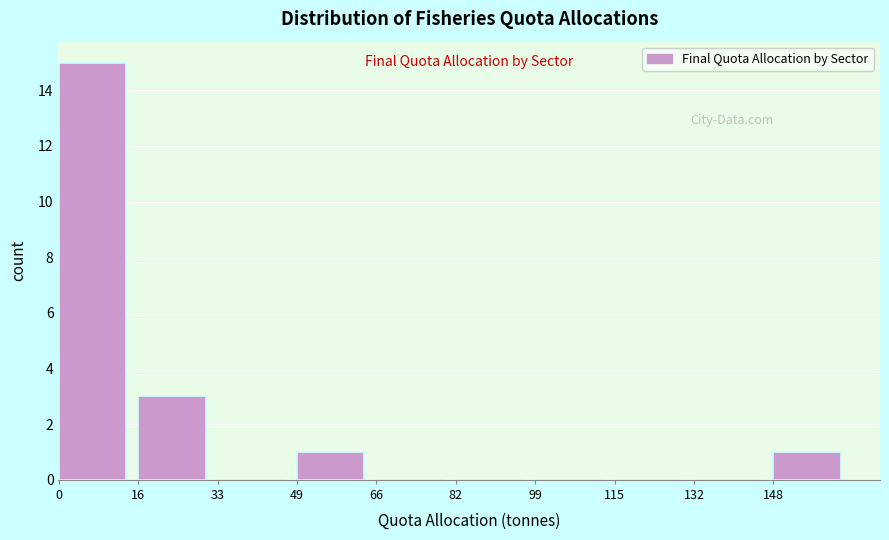

Over which range of the x-axis is the bar tallest?

0 to 16